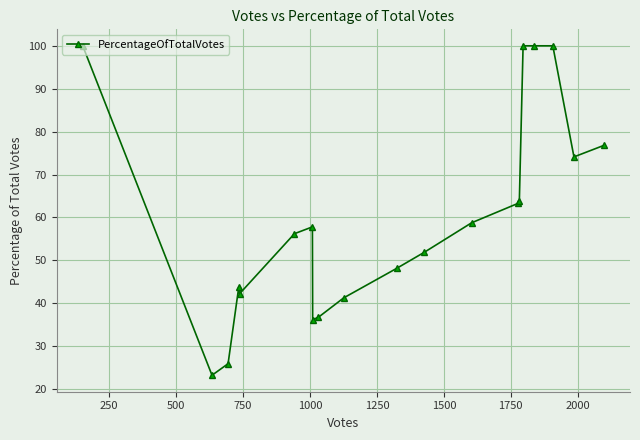

Reading left to right, list all the values displayed in this chart.

100.0	23.2	25.9	43.8	42.2	56.2	57.8	36.2	36.7	41.2	48.1	51.9	58.8	63.3	63.8	100.0	100.0	100.0	74.1	76.8